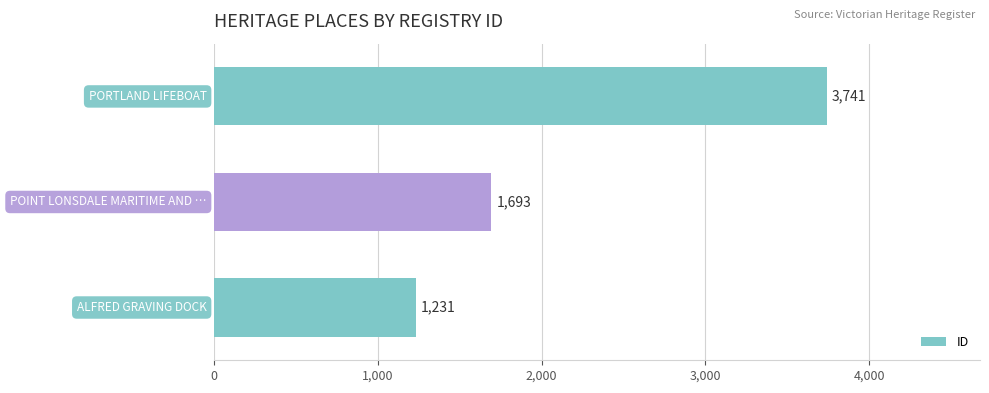

How many values are between 1231 and 3741?

3